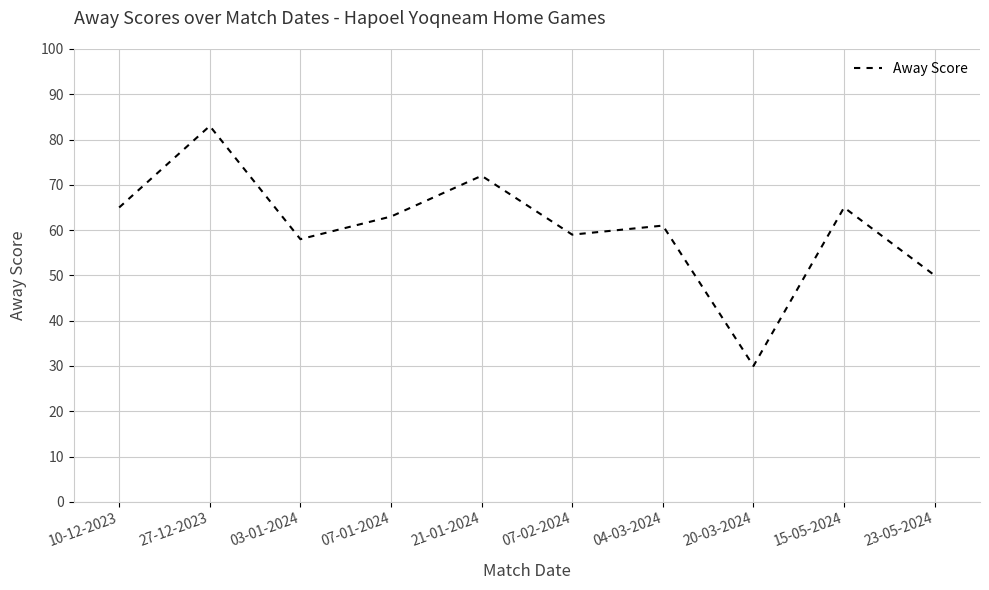

Reading right to left, transcribe all the data shown in this chart.

50	65	30	61	59	72	63	58	83	65